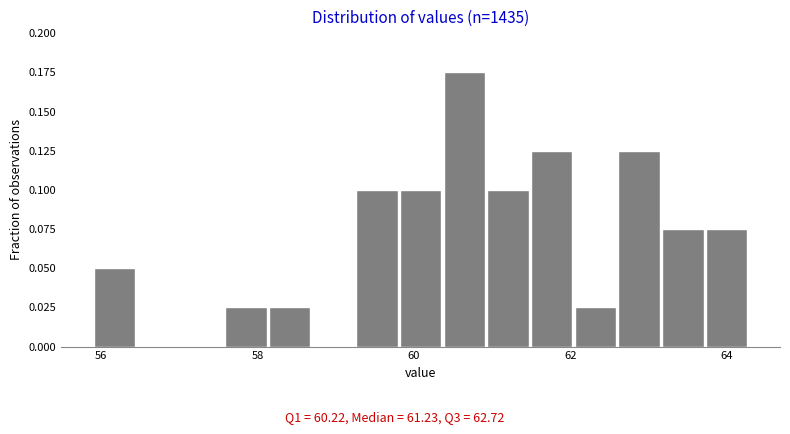

Read against the x-axis, roughly where is the centre of the tallest bar?

60.6